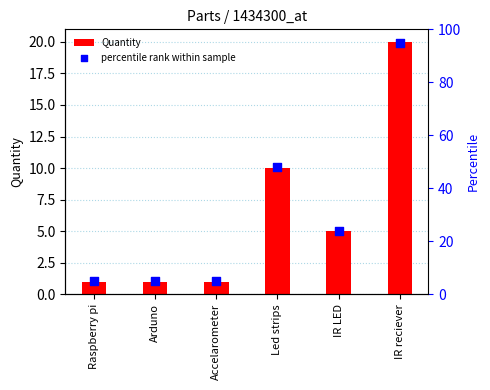

What are all the series names shown in the legend?

Quantity, percentile rank within sample